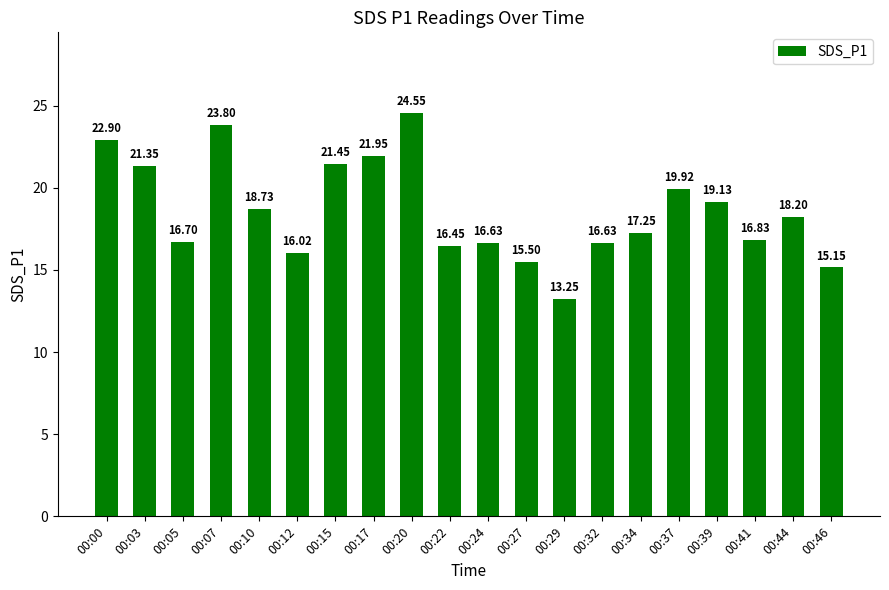

What is the average value?

18.6